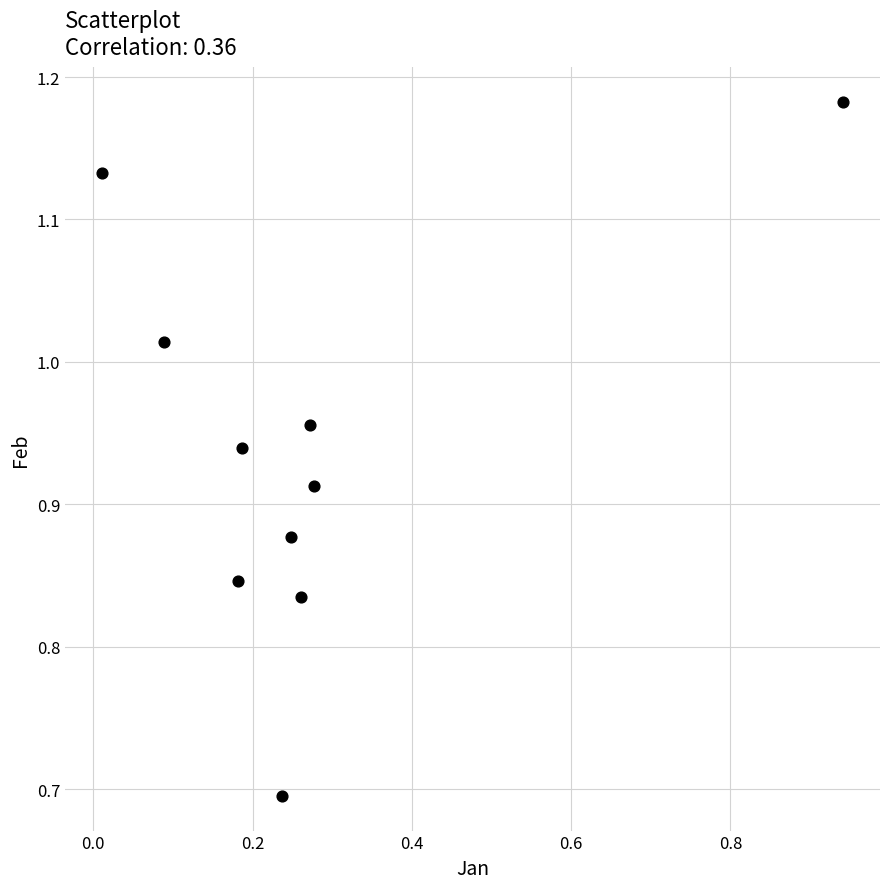

What Y value in the scatter plot is closest to 0?

0.7